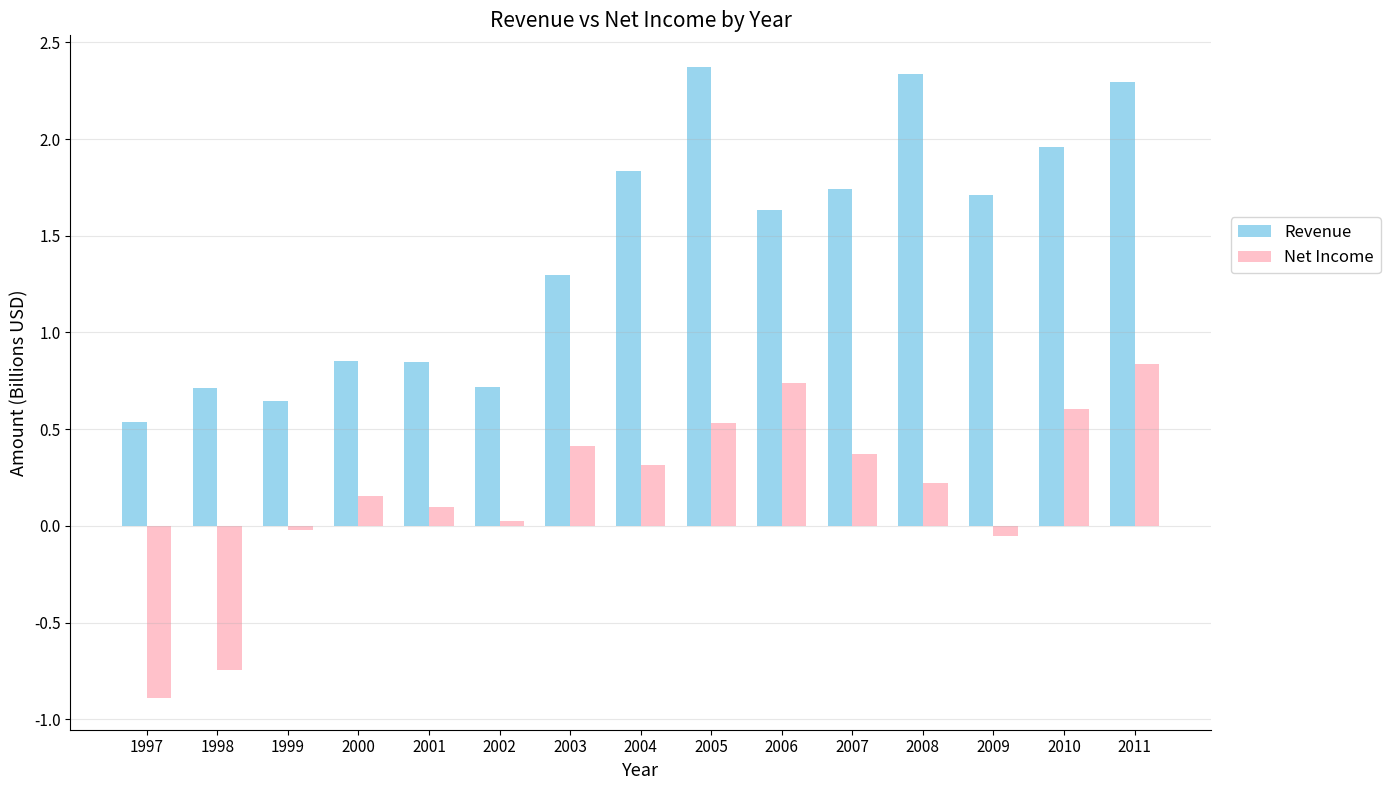

What is the value of the Revenue bar at the 9th from the left?

2.4